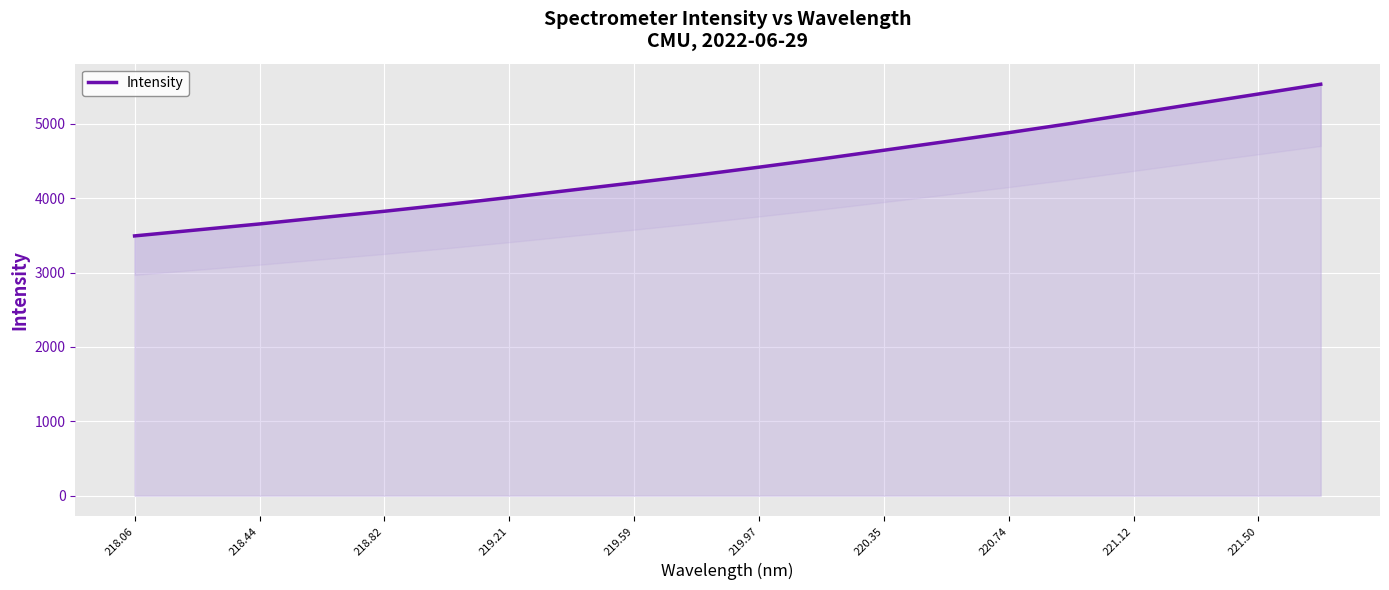

What is the change in value from 218.44 to 221.12?

+1483.7